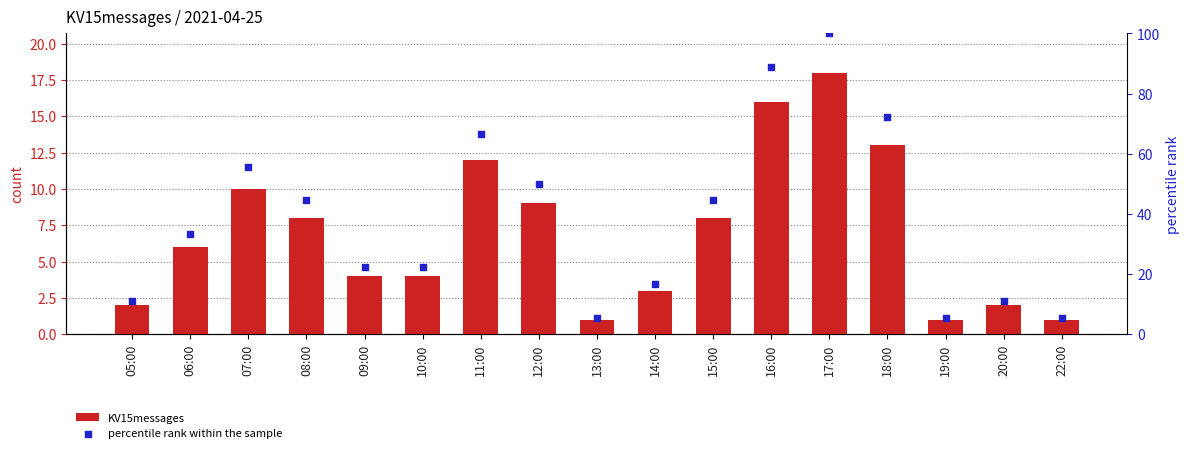

Is the value of percentile rank within the sample at 18:00 greater than the value of KV15messages at 14:00?

Yes